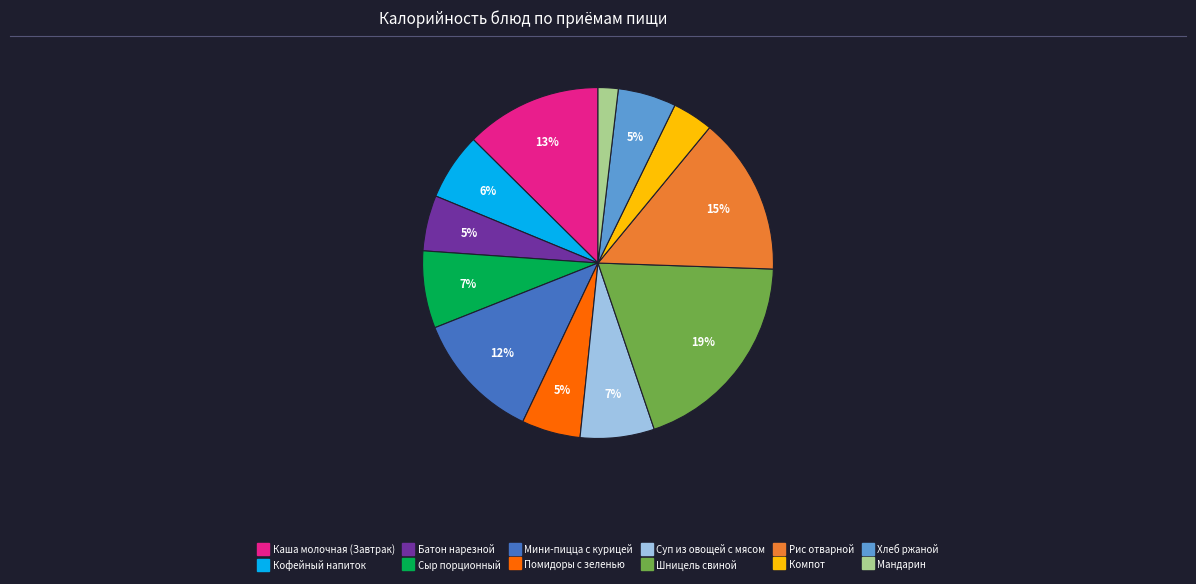

Is there any slice that represents more than half of the pie?

No